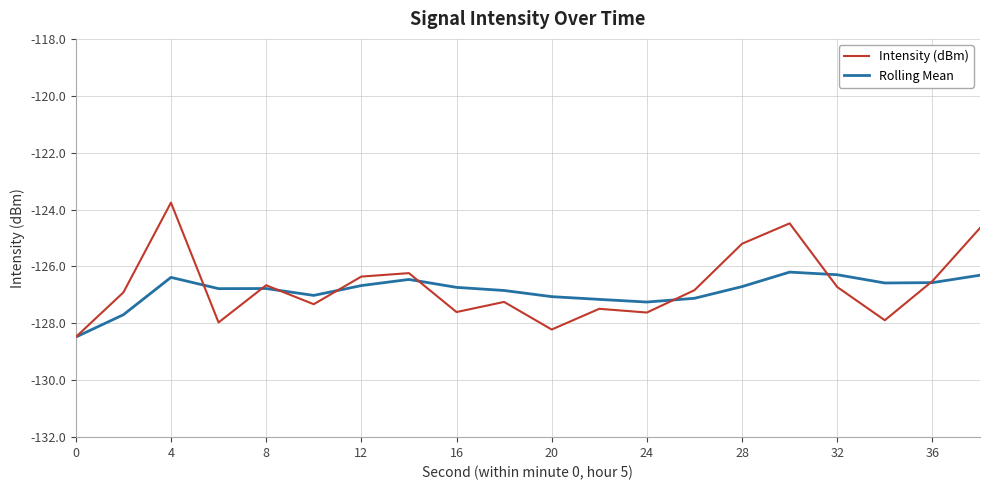

What is the highest value of the Intensity (dBm) series?

-123.8